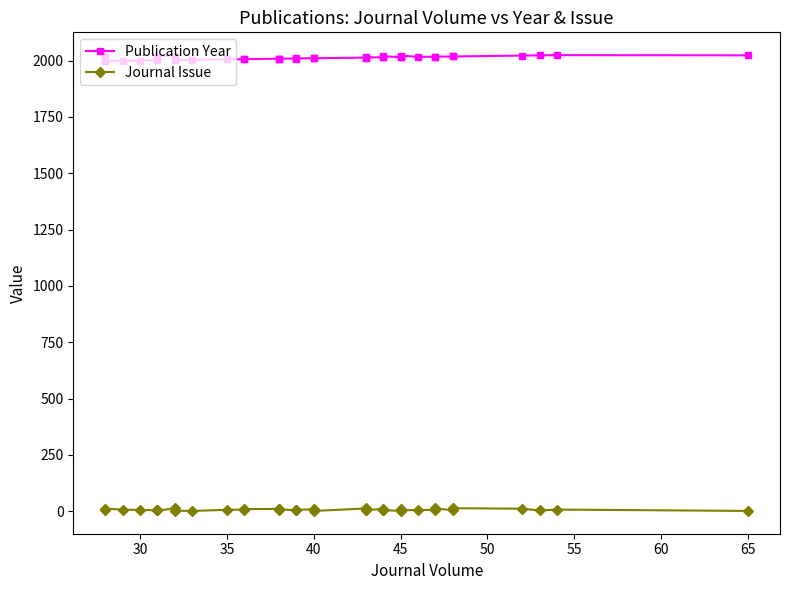

What is the value of the Journal Issue point at the 24th from the left?

5